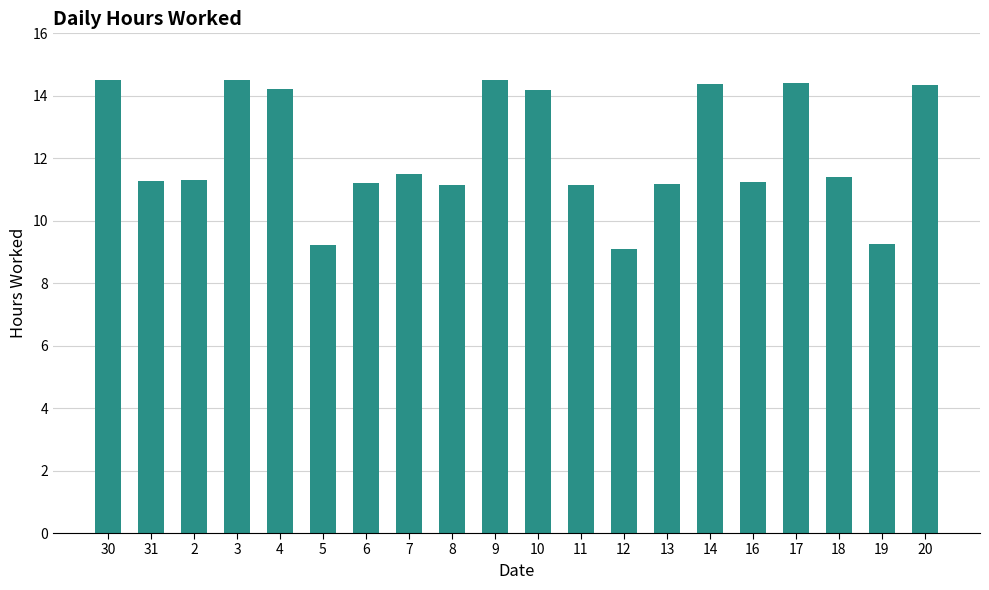

What is the maximum value shown in the chart?

14.5